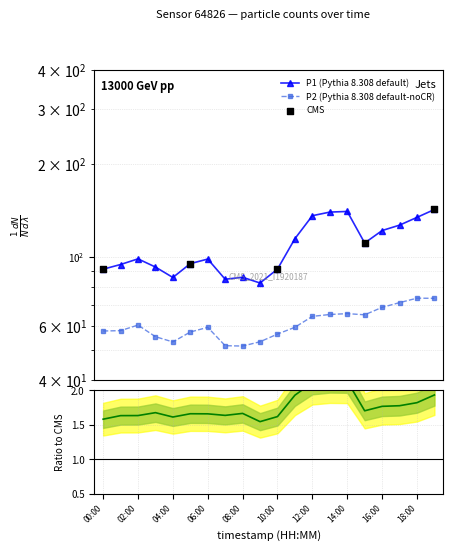

What is the total value across all series at 08:00?

137.4